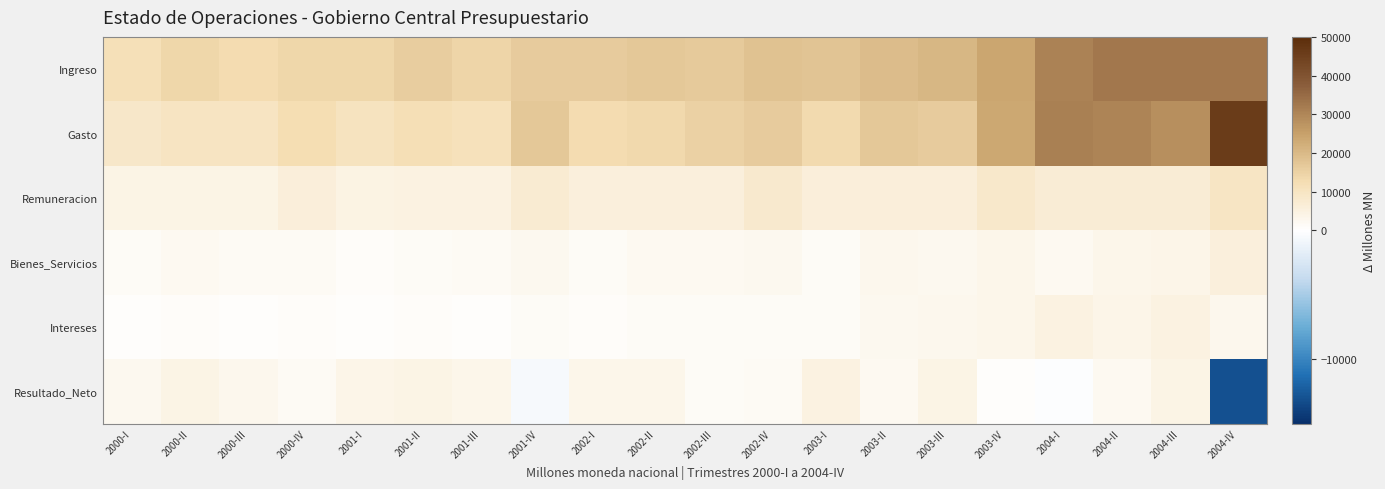

What is the maximum value shown in the chart?

45743.4